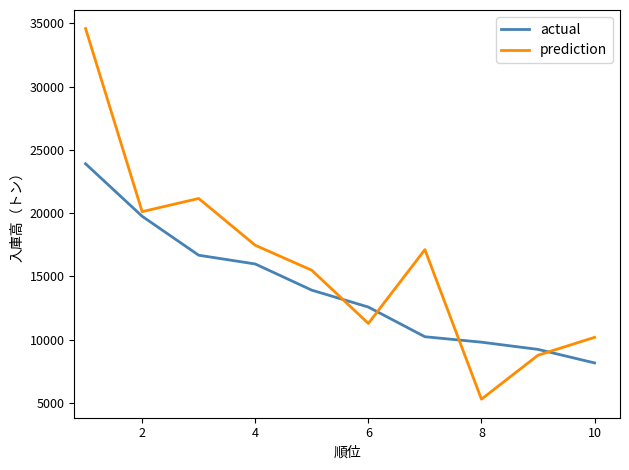

Which series has the largest total across all categories?

prediction